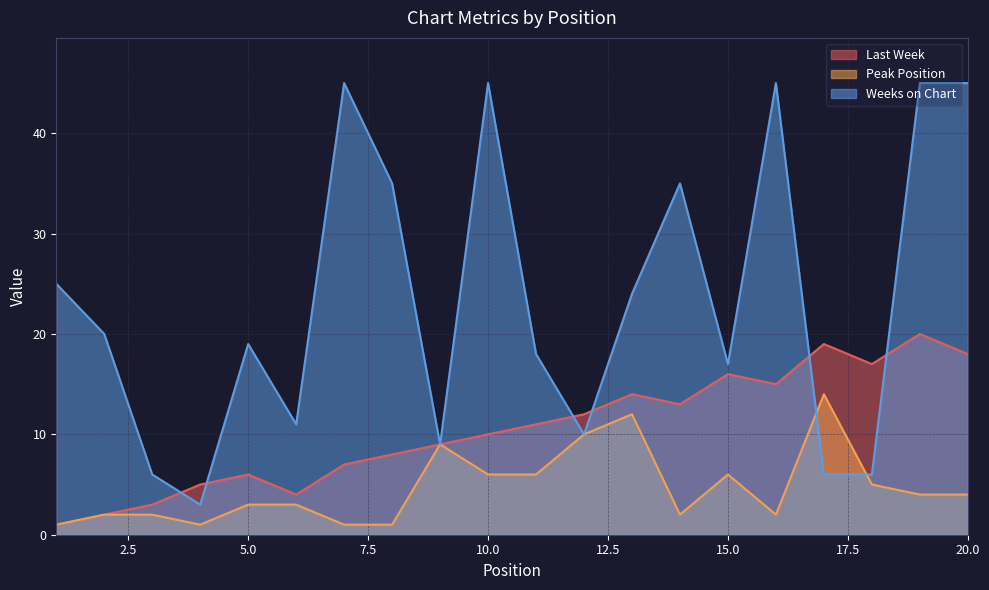

Is it true that Weeks on Chart equals 25 at 1?

True